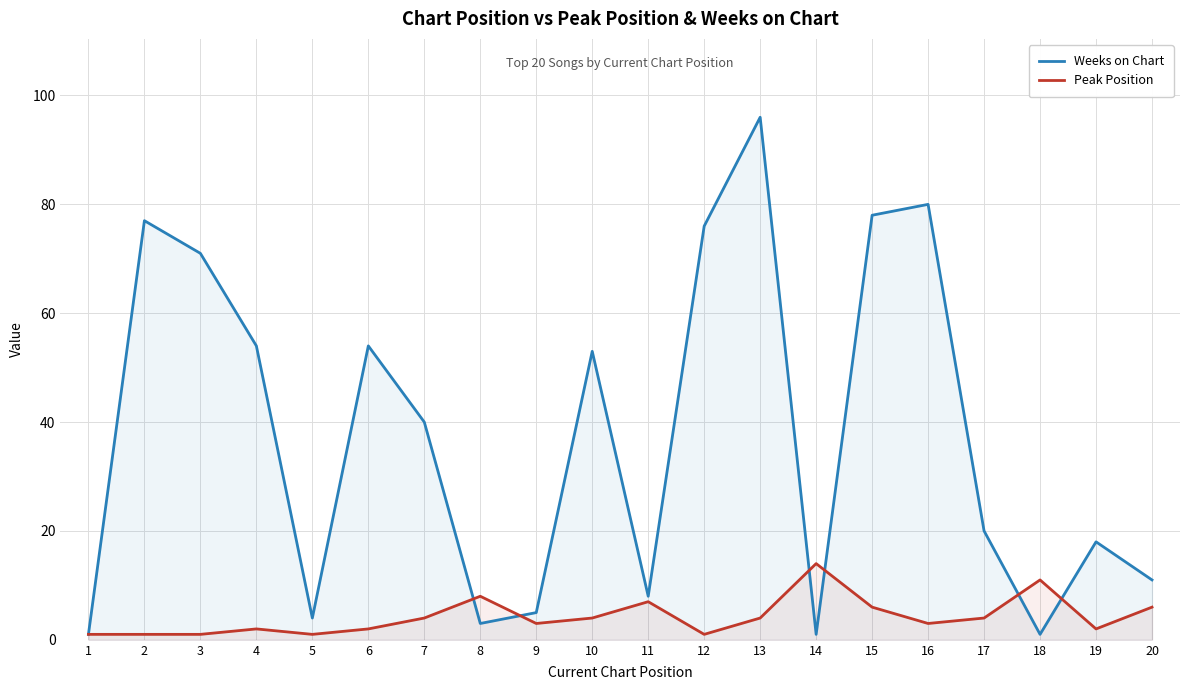

List the labels in order of Weeks on Chart value, largest first.

13, 16, 15, 2, 12, 3, 4, 6, 10, 7, 17, 19, 20, 11, 9, 5, 8, 1, 14, 18